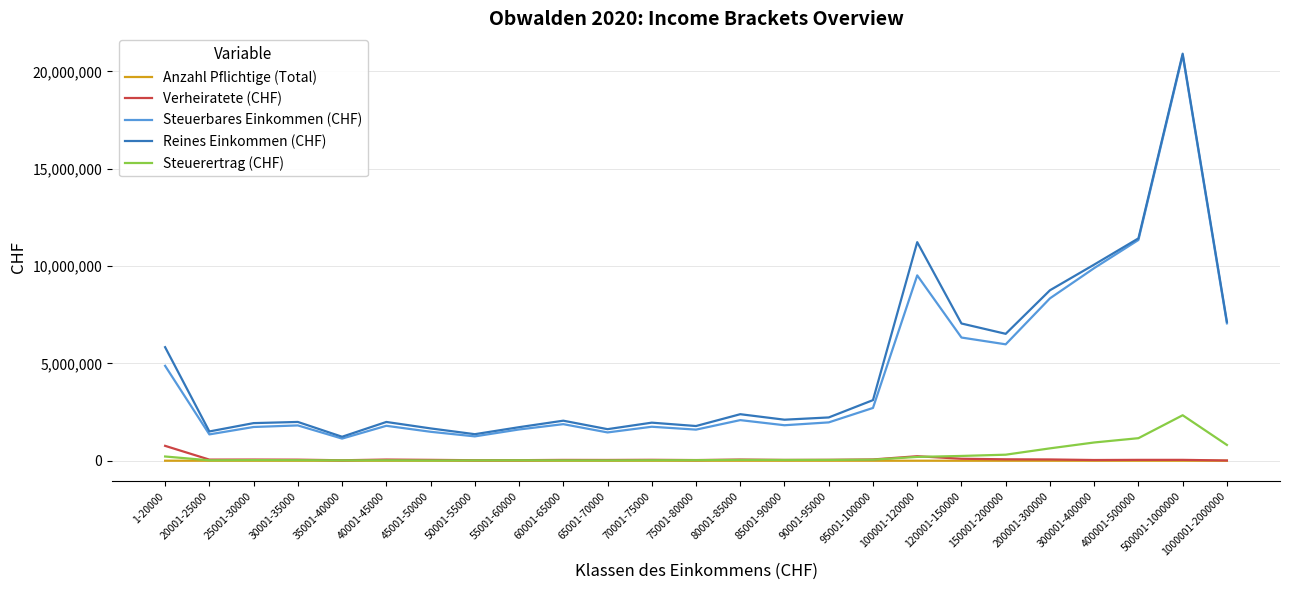

What is the difference between the maximum and minimum values in the Steuerertrag (CHF) series?

2323604.7